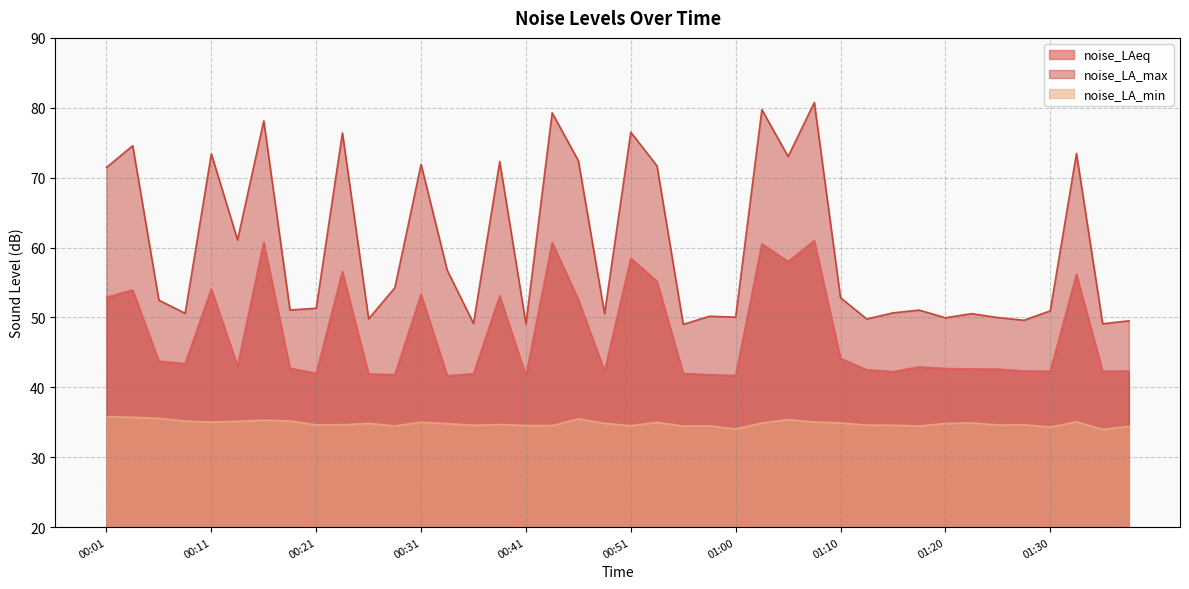

How many data points in noise_LAeq are above 42?

33